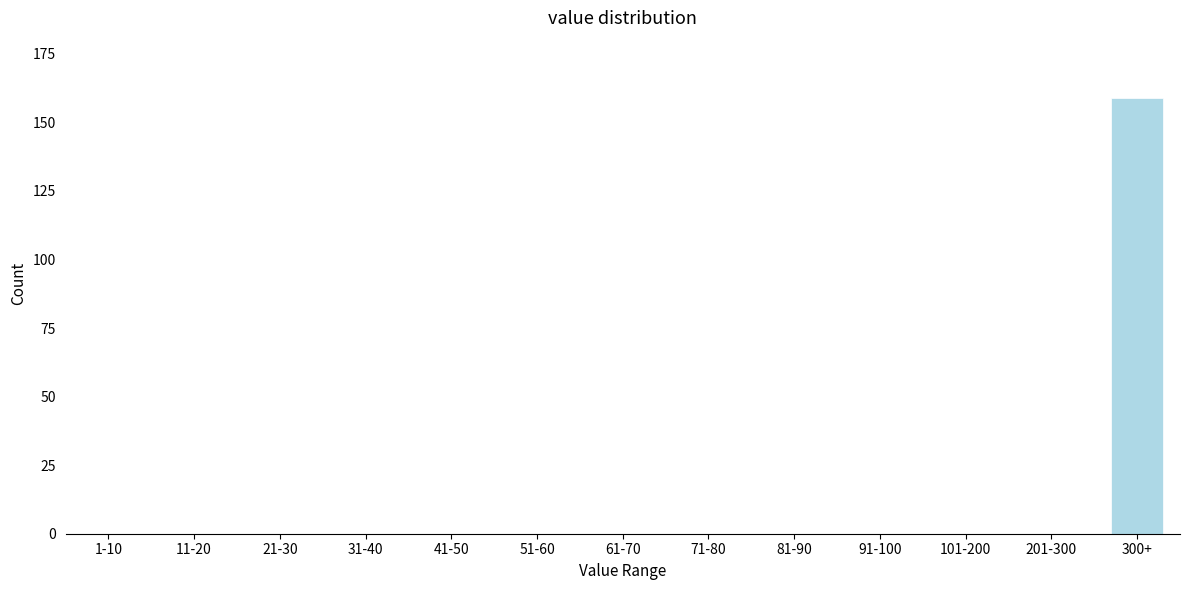

Reading left to right, list all the values displayed in this chart.

1-10=0	11-20=0	21-30=0	31-40=0	41-50=0	51-60=0	61-70=0	71-80=0	81-90=0	91-100=0	101-200=0	201-300=0	300+=159